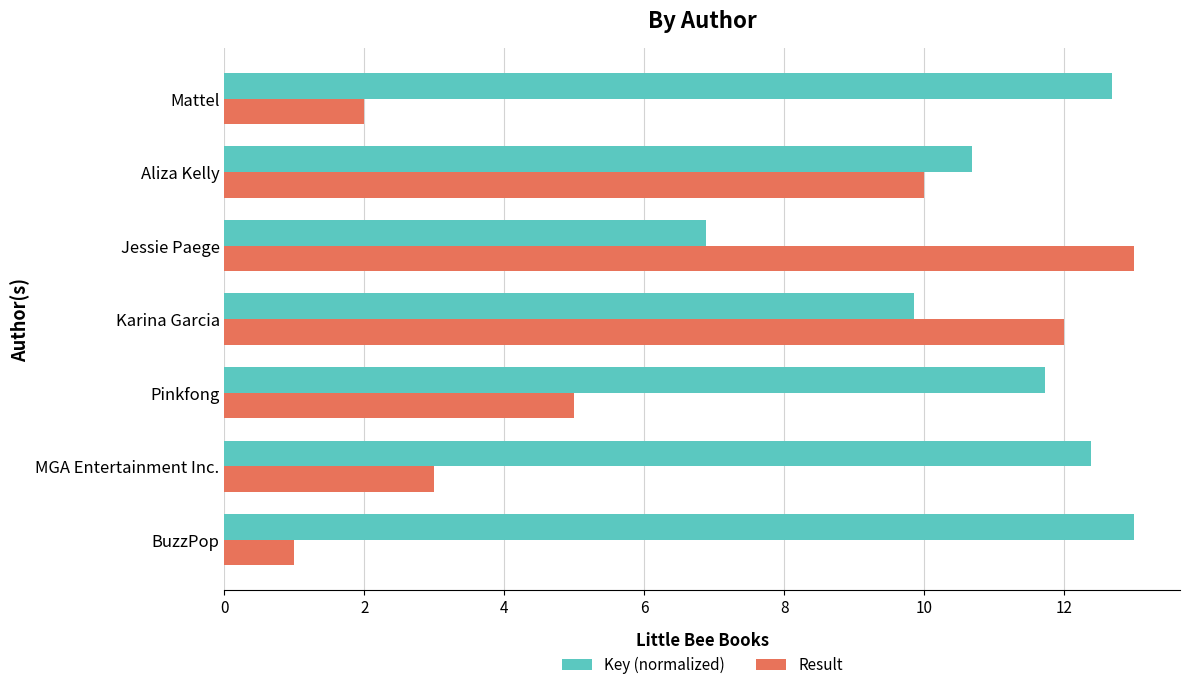

List the series in order of their overall mean, lowest first.

Result, Key (normalized)